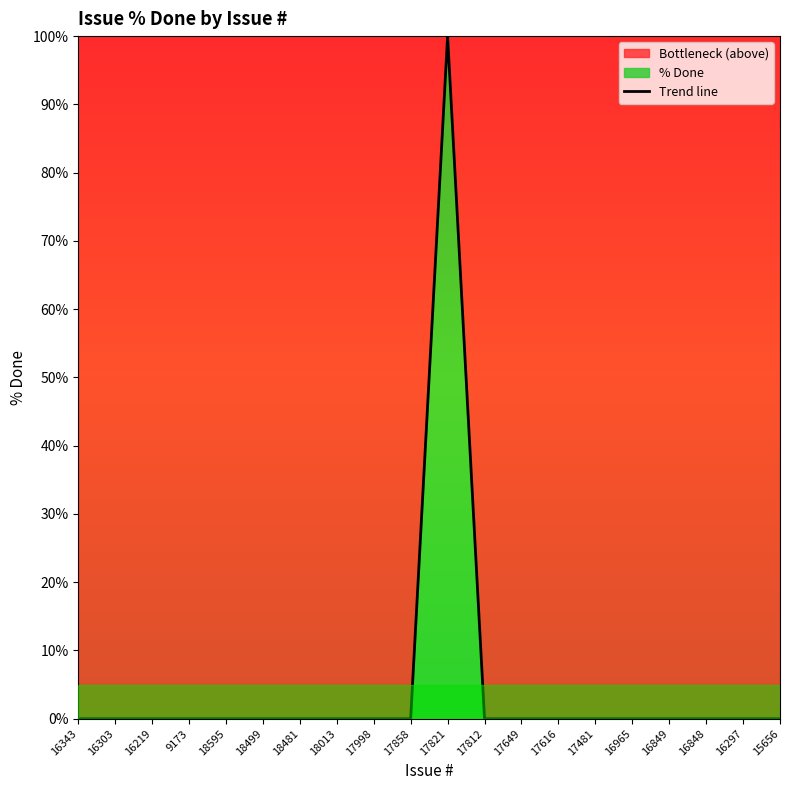

What is the label of the 14th point from the right?

18481